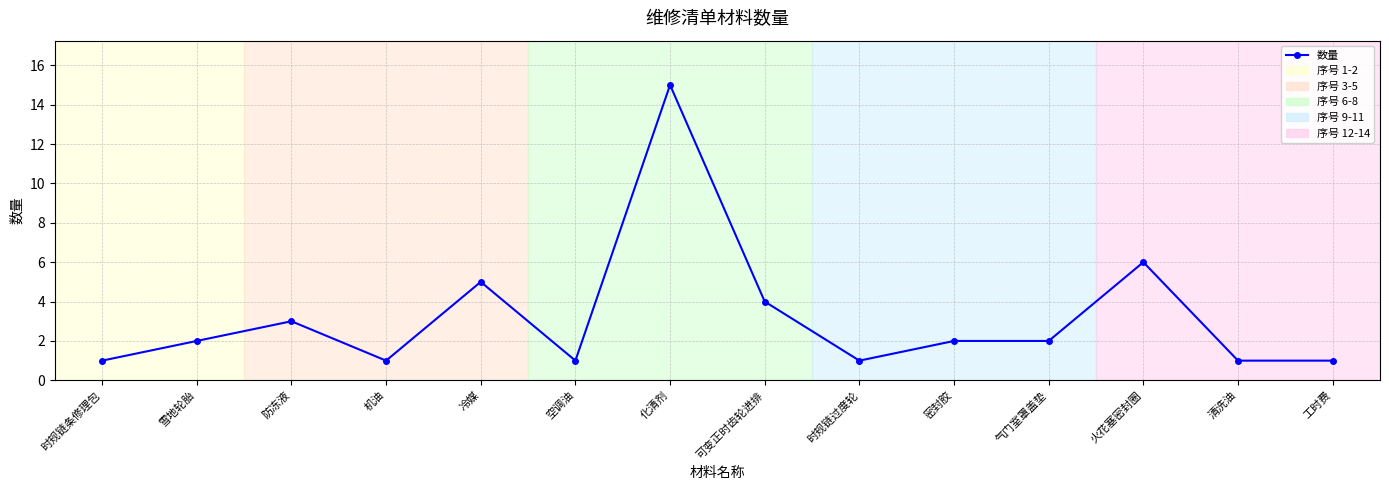

How many categories are shown in the chart?

14